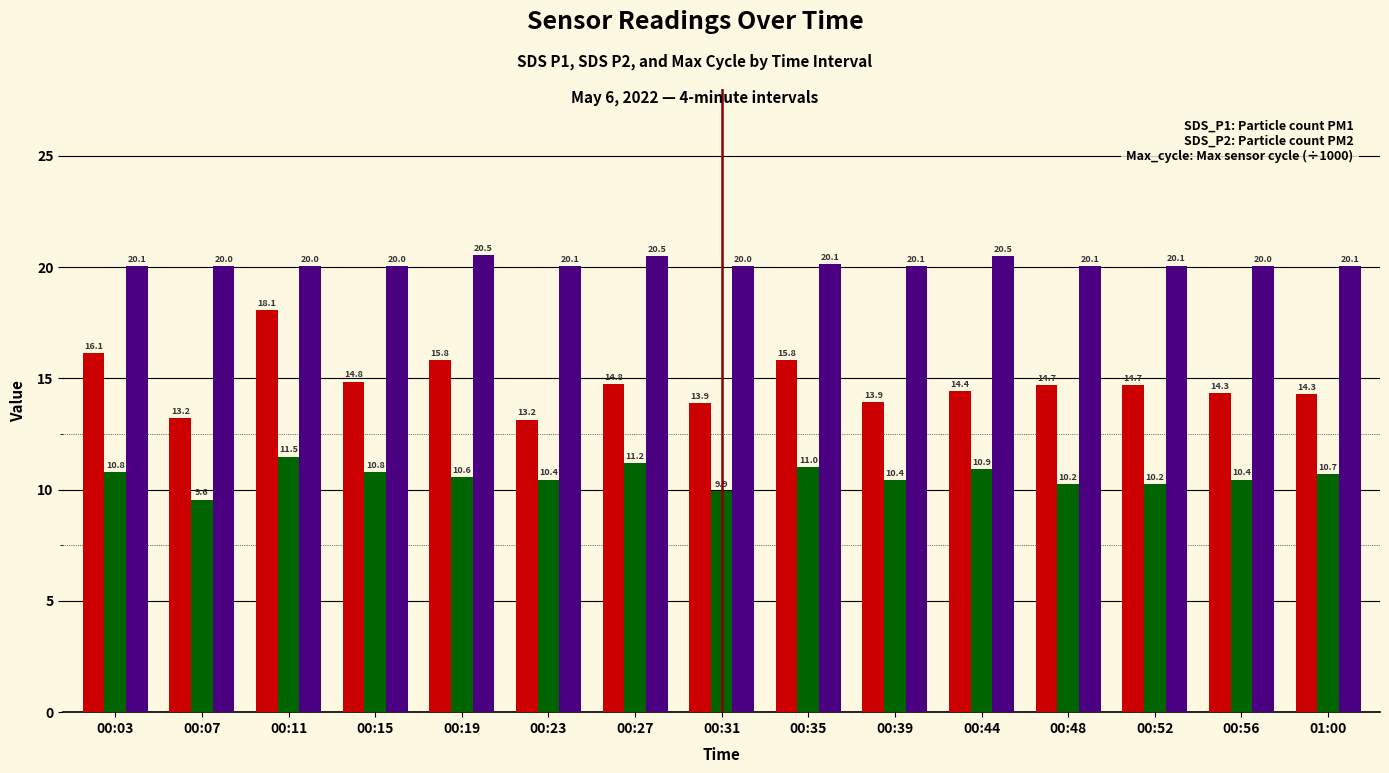

How many bars are there in total?

45